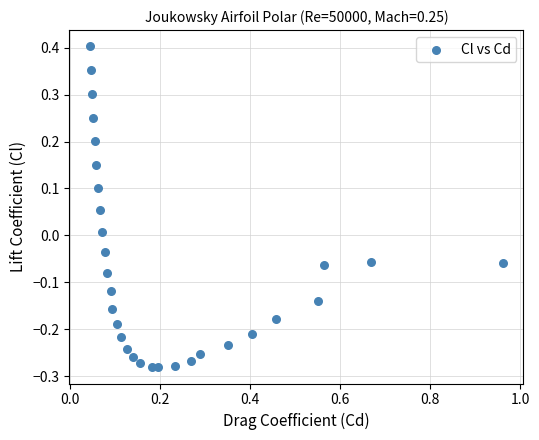

What is the range of Y values (max minus min)?

0.7